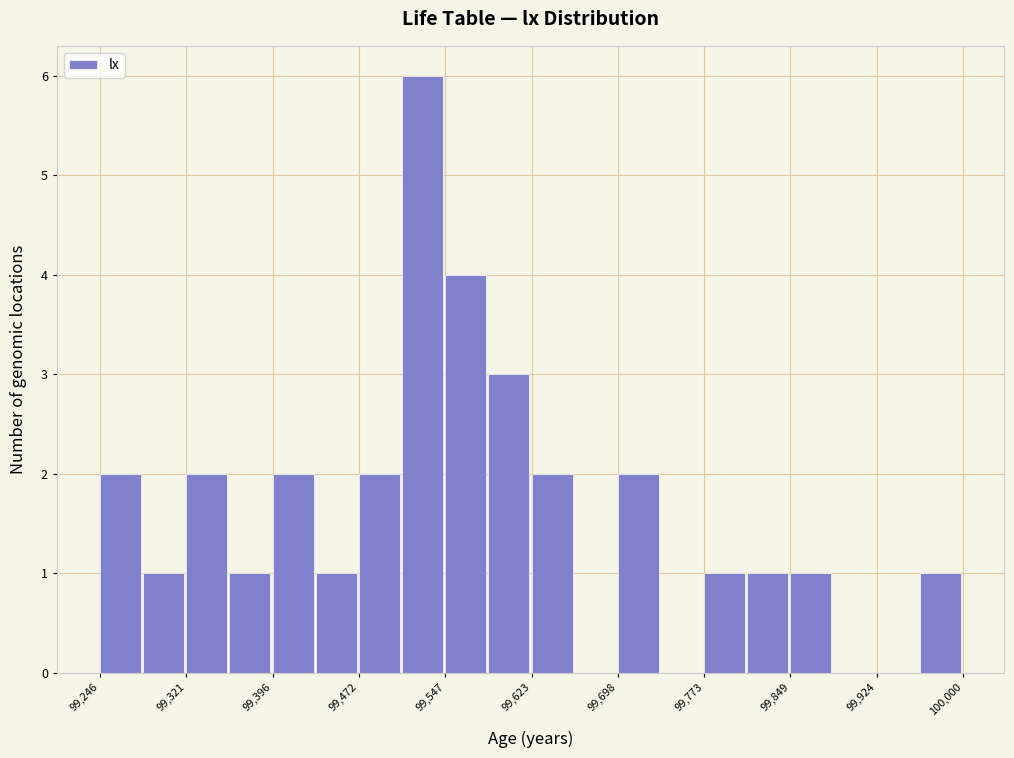

Read against the x-axis, roughly where is the centre of the tallest bar?

99530